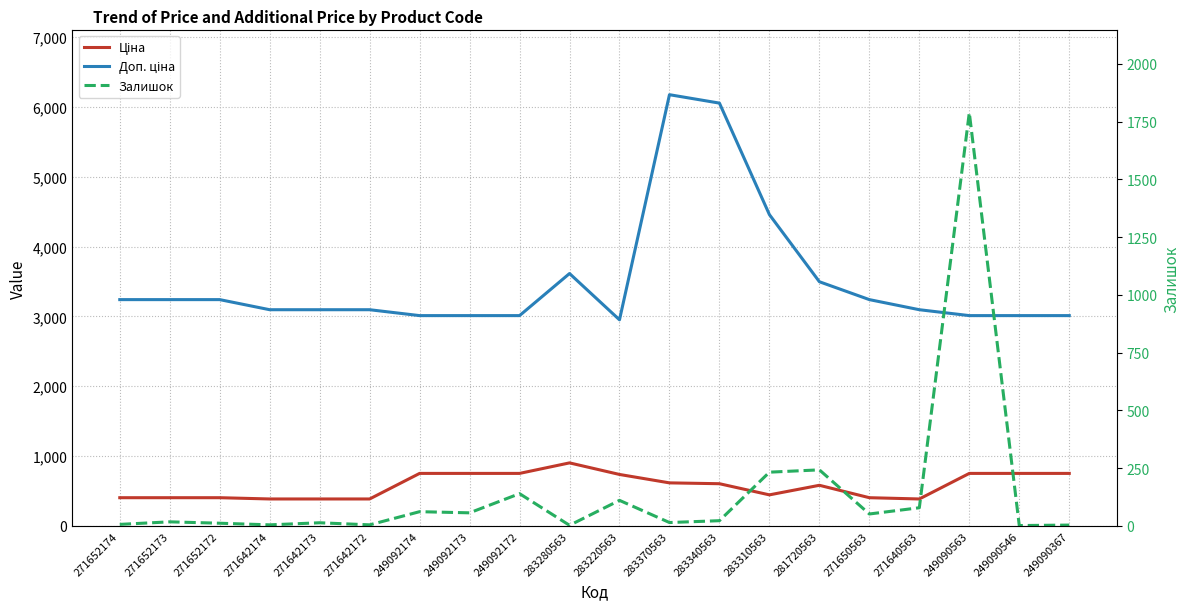

Which has a higher value, 283340563 or 283310563?

283340563